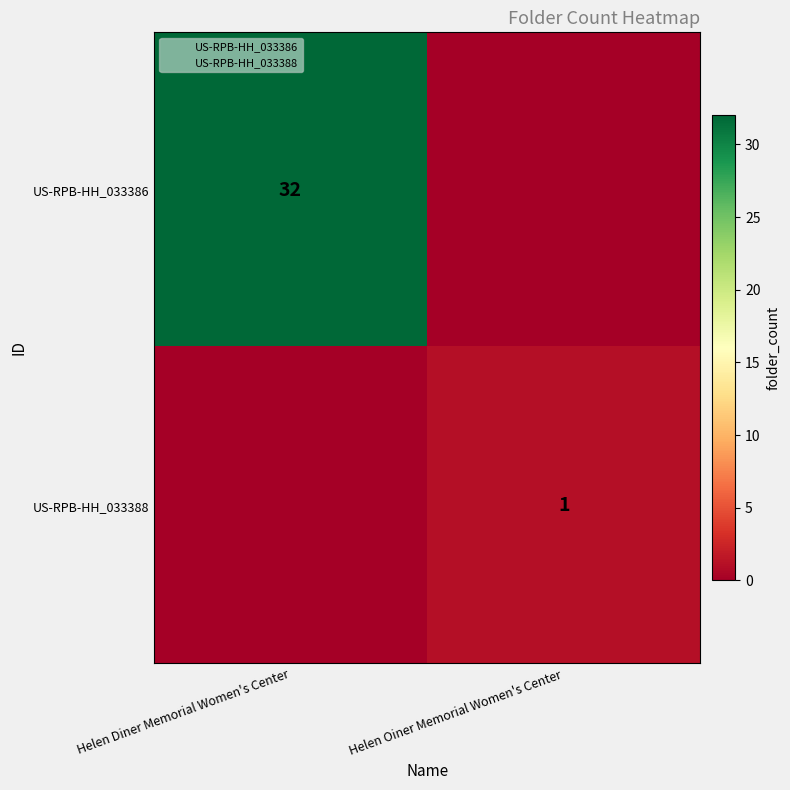

Which category has the highest value in the US-RPB-HH_033388 series?

Helen Oiner Memorial Women's Center